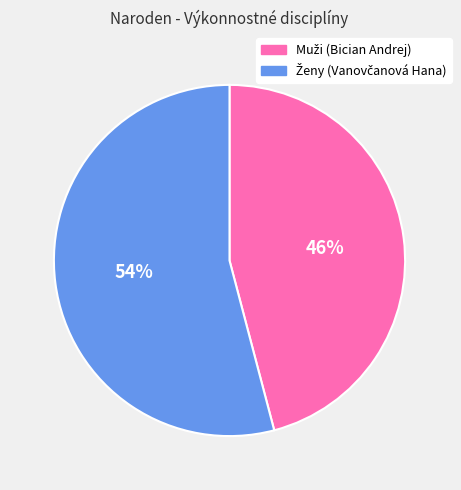

Is there a majority slice in this chart?

Yes